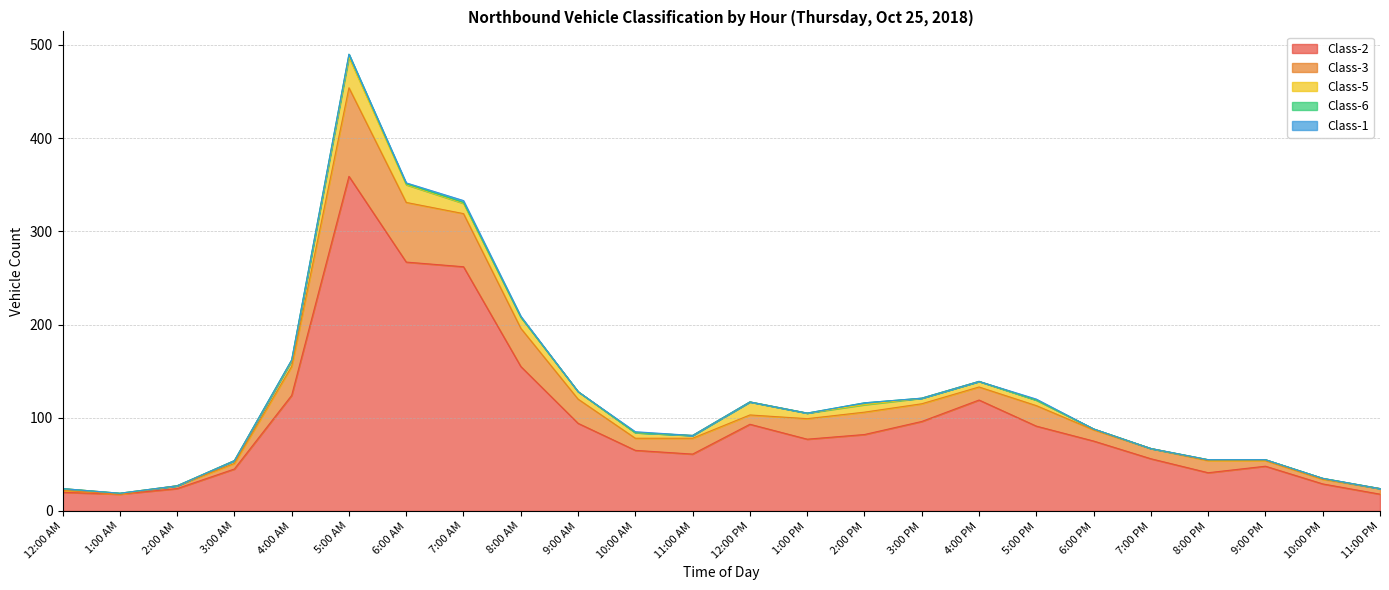

True or false: Class-3 and Class-1 cross at least once.

False